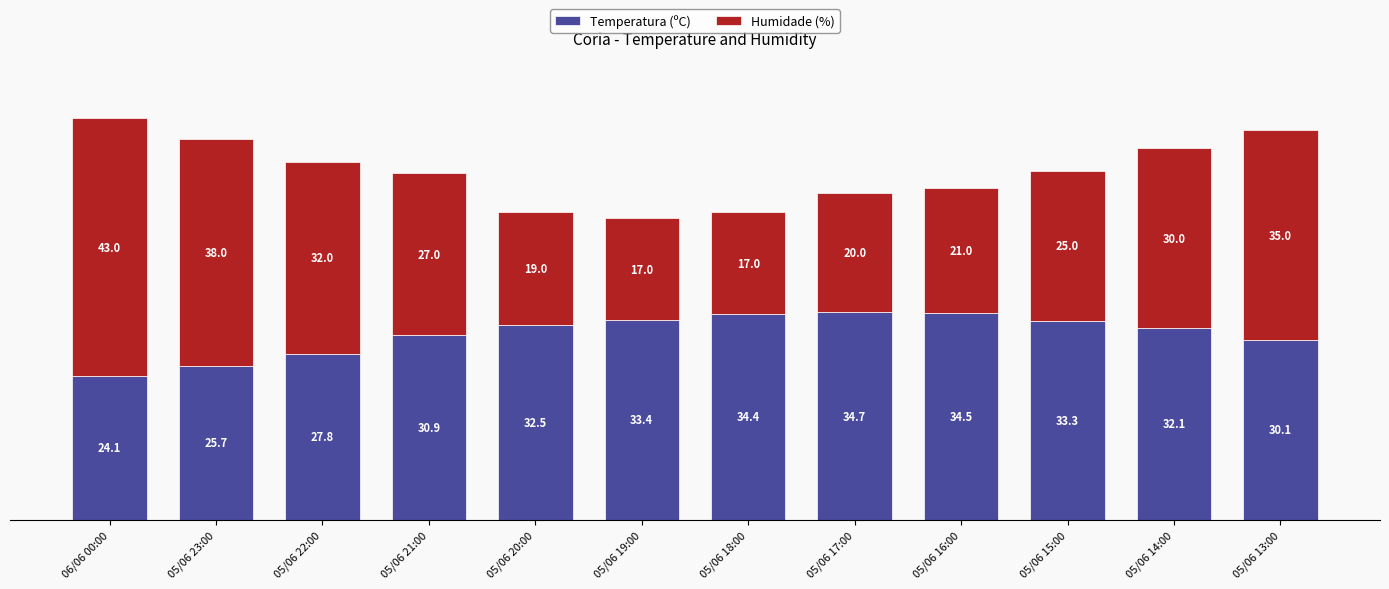

At which category is the sum across all series the highest?

06/06 00:00